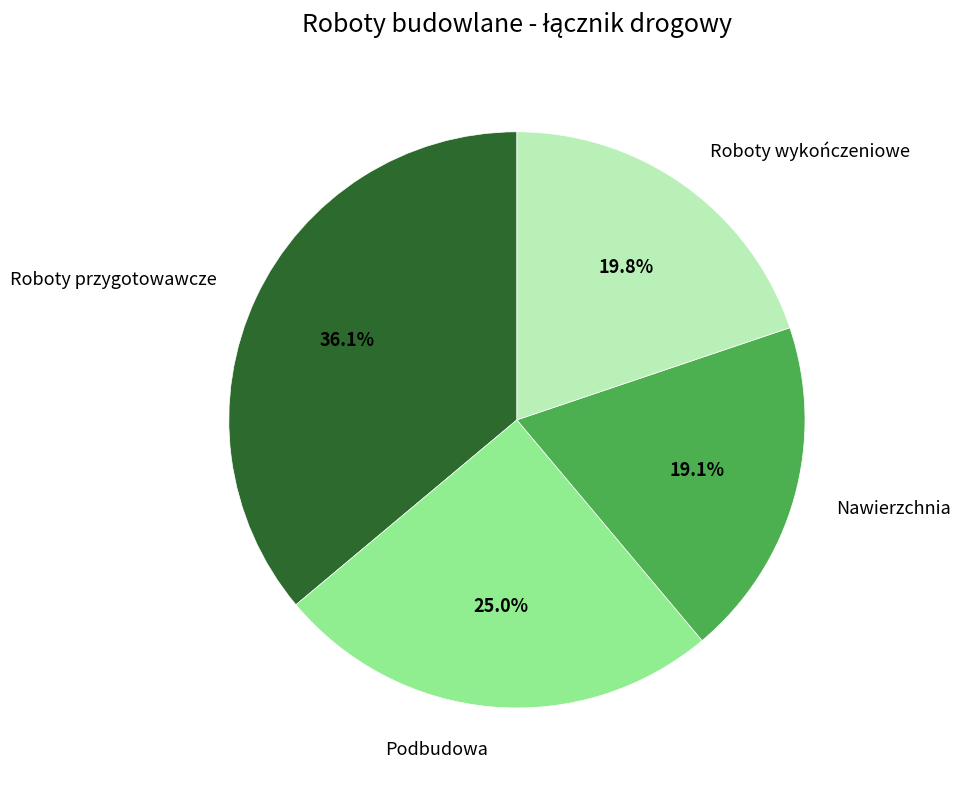

Count the number of slices in the pie.

4